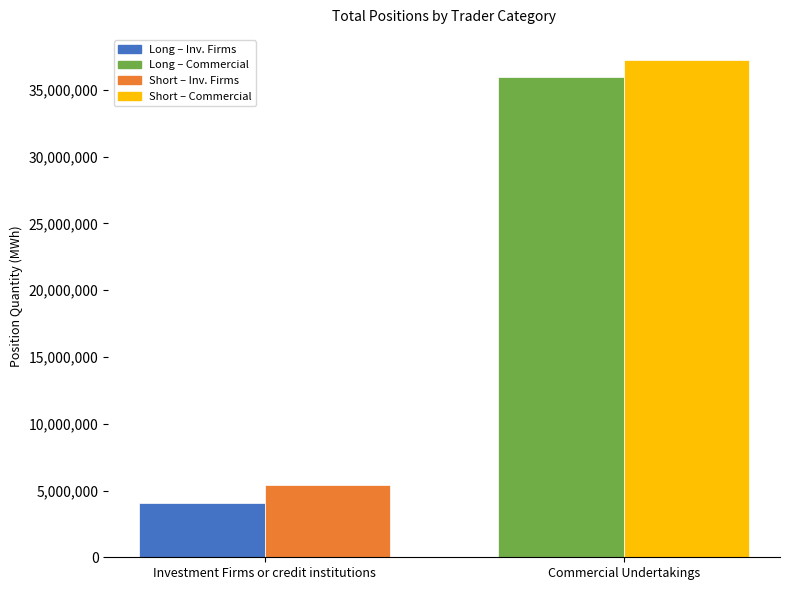

Count the number of data series in this chart.

2